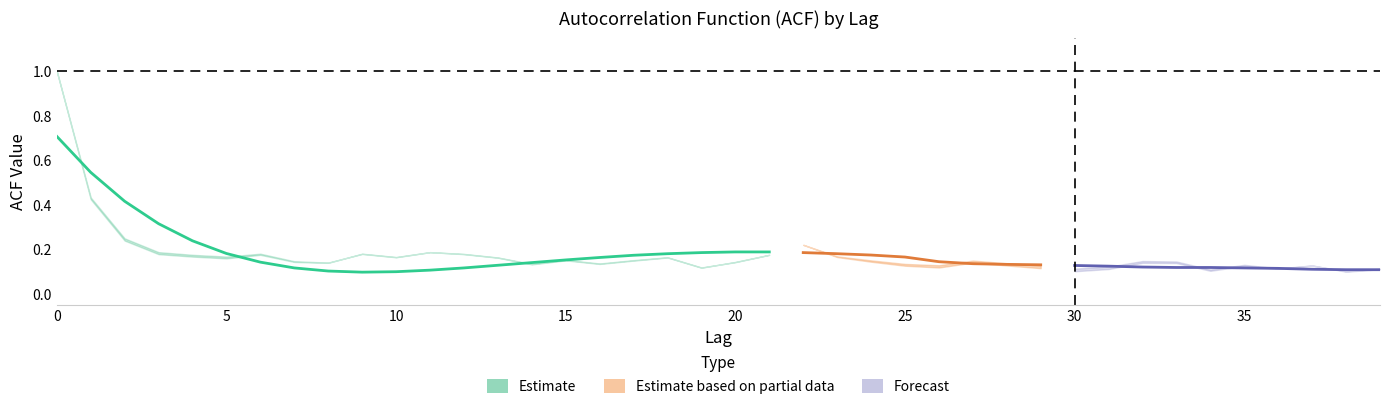

What is the greatest value displayed?

1.0